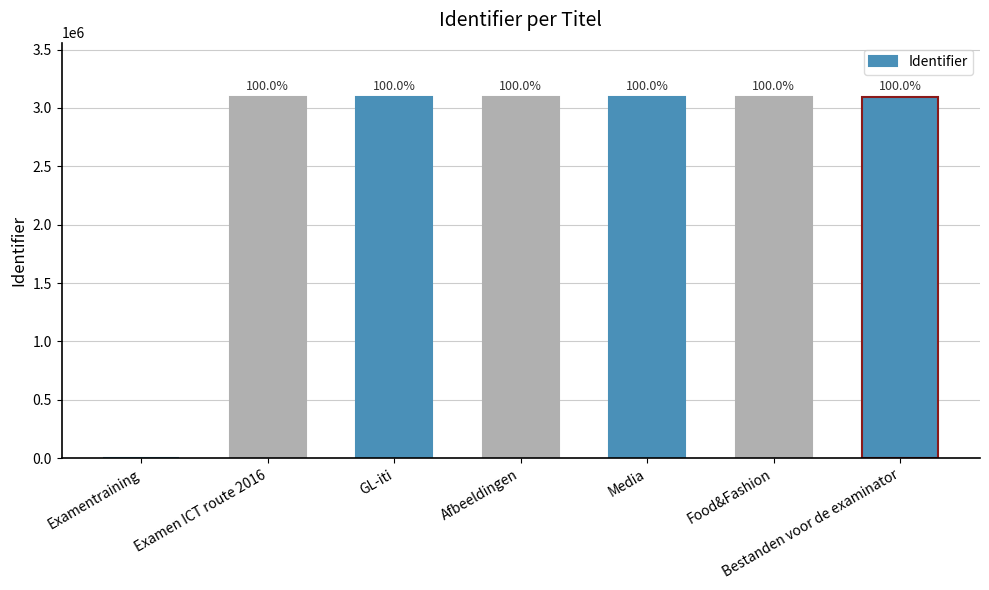

The value at Media is 3095067. True or false?

True